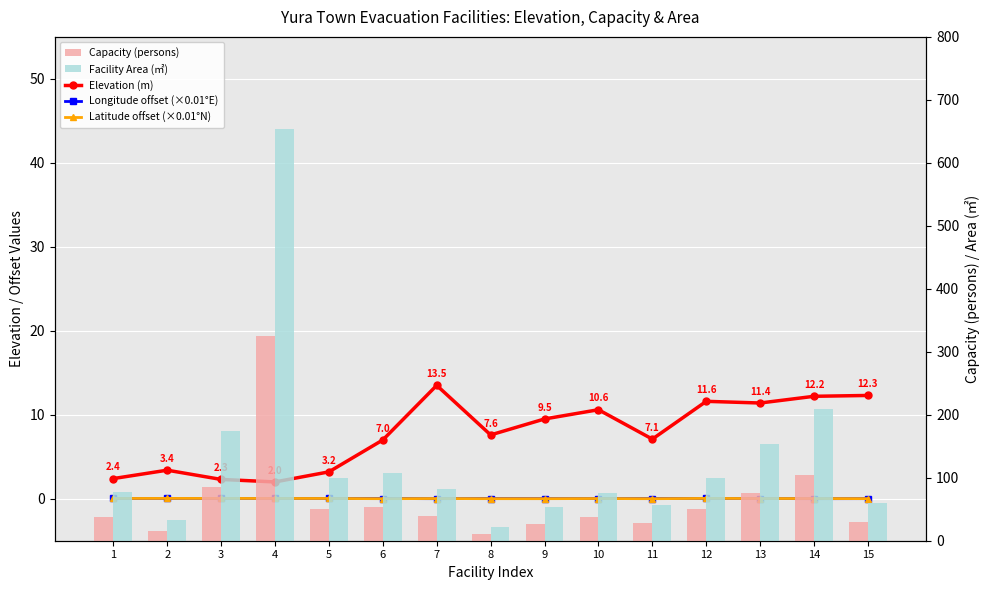

Which series has the largest total across all categories?

Facility Area (㎡)